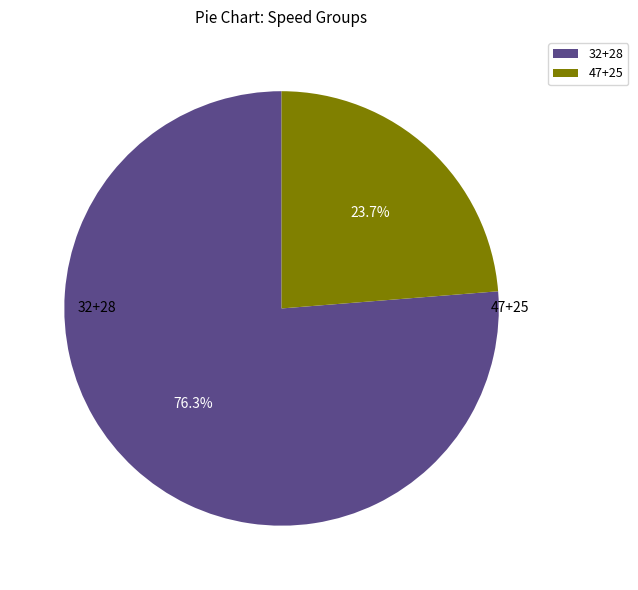

Which has a higher value, 32+28 or 47+25?

32+28